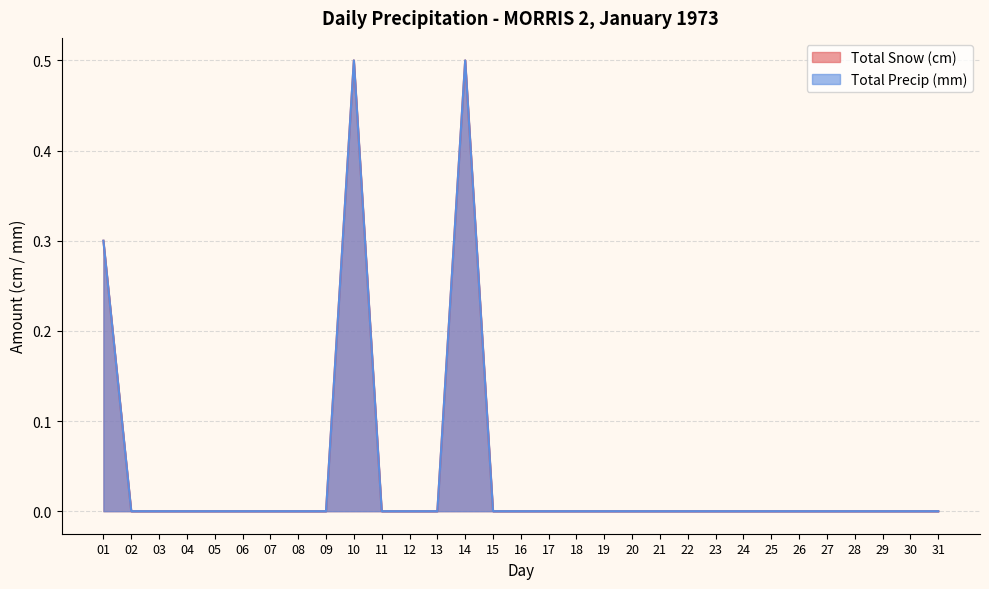

True or false: Total Precip (mm) has more than 1 points higher than both neighbors.

True